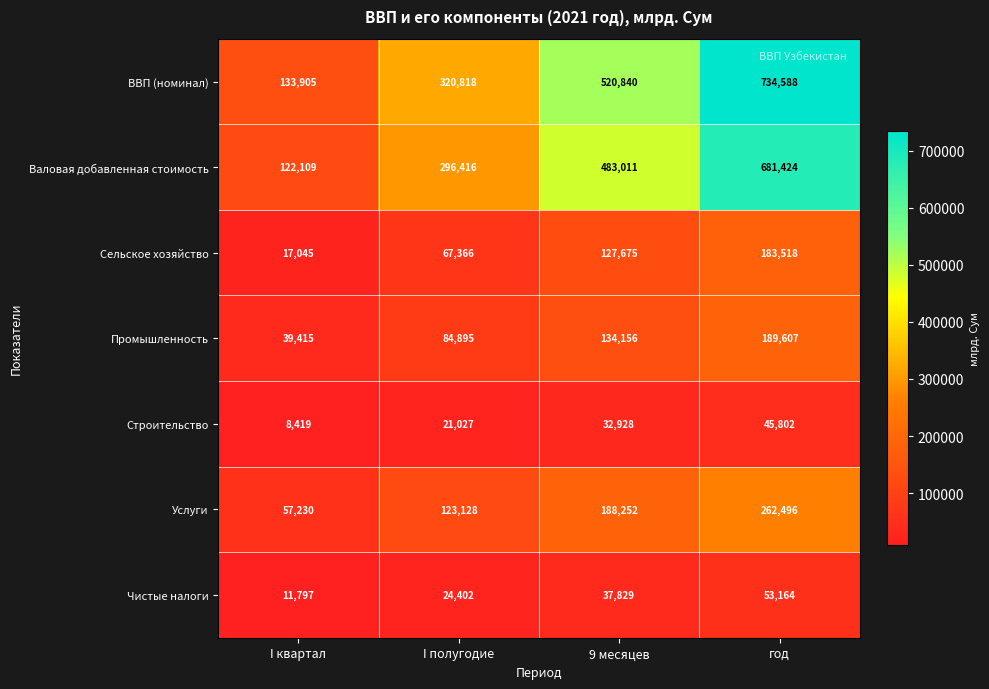

What is the spread (max minus min) of values at I полугодие?

299791